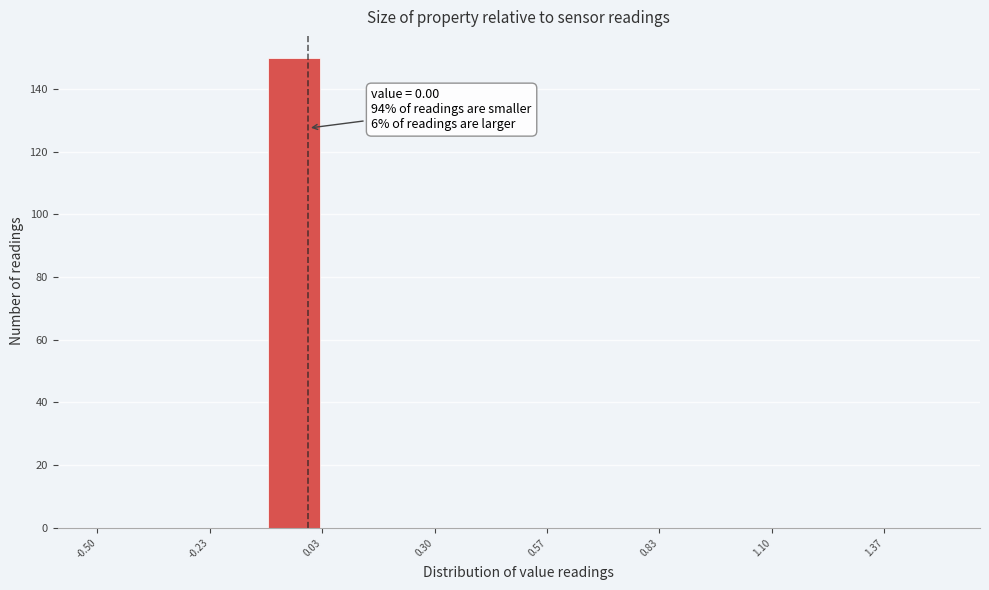

Around what value on the x-axis is the tallest bar? Give the approximate position of its centre, as read against the axis.

-0.05